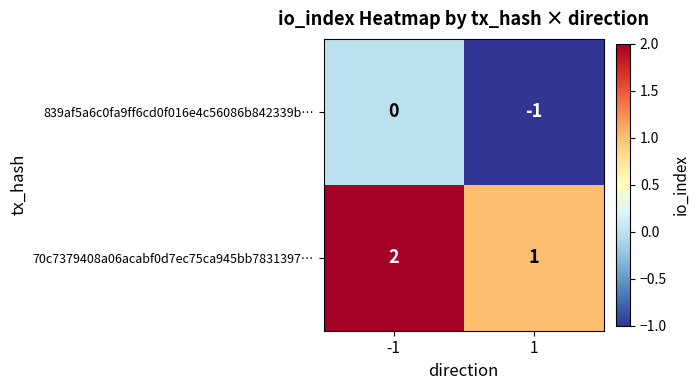

Is it true that 839af5a6c0fa9ff6cd0f016e4c56086b842339b… equals -1 at -1?

False